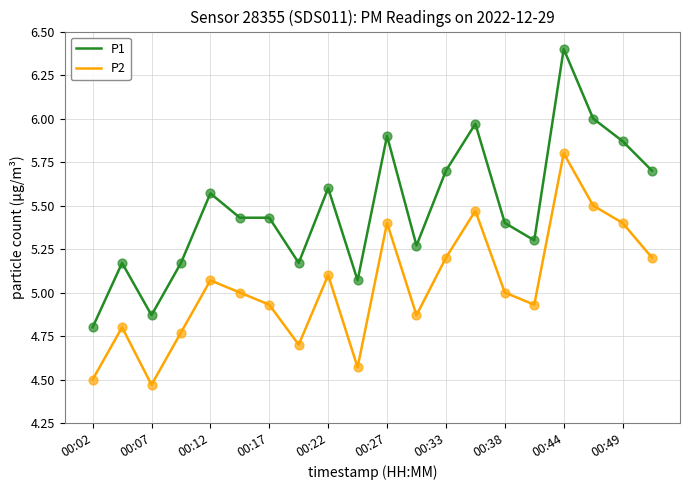

Which series has the largest total across all categories?

P1